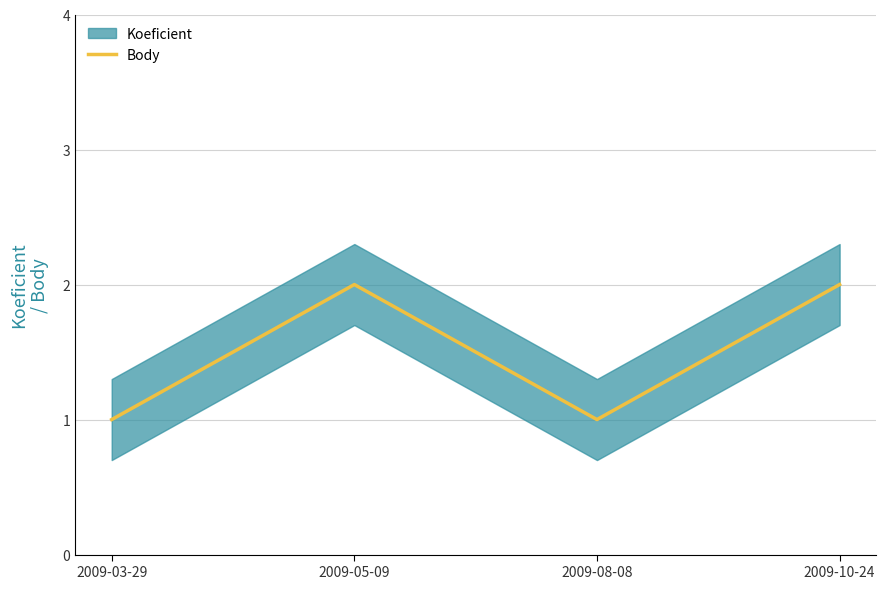

What is the change in value from 2009-03-29 to 2009-10-24?

+1